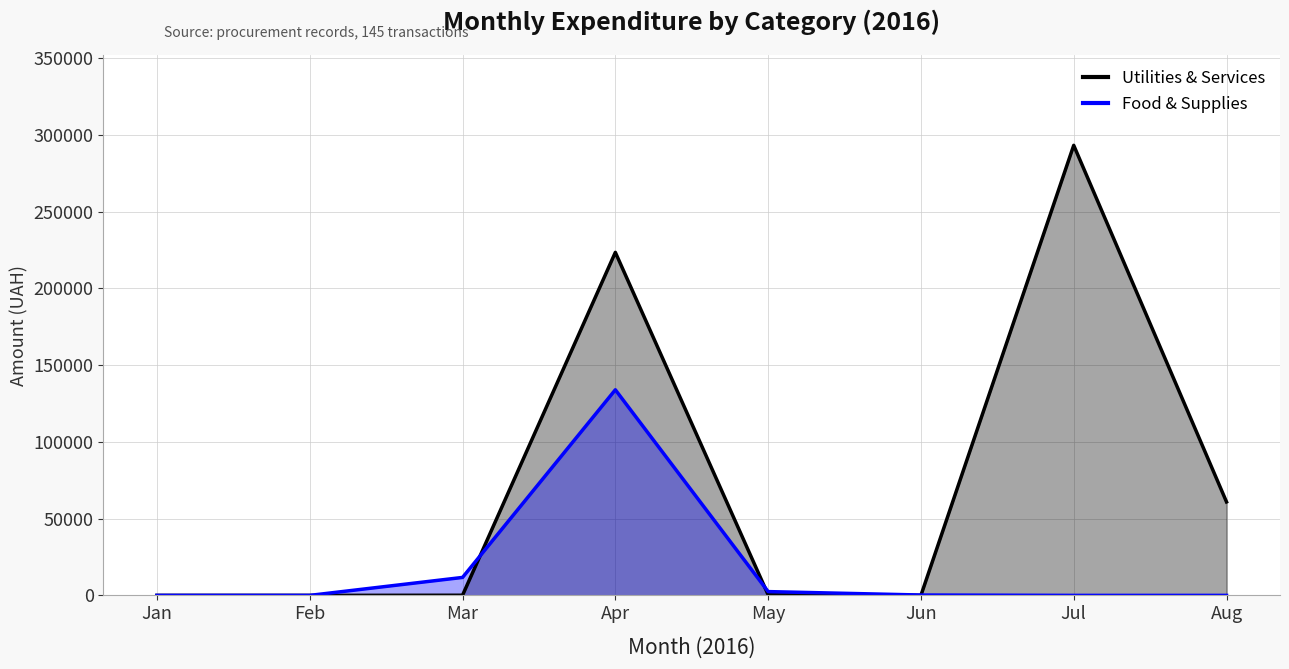

How many times do Utilities & Services and Food & Supplies cross each other?

3